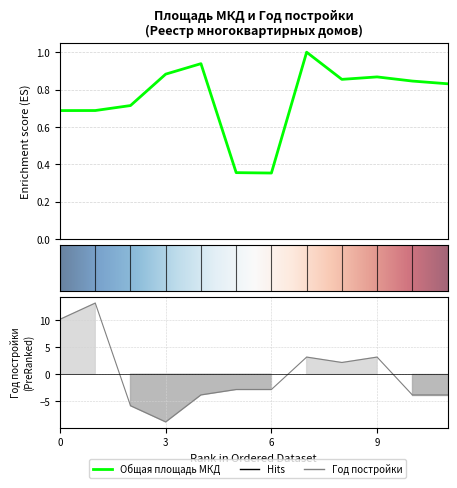

Rank the series at 2021-11-11 from highest to lowest value.

Общая площадь МКД, Год постройки